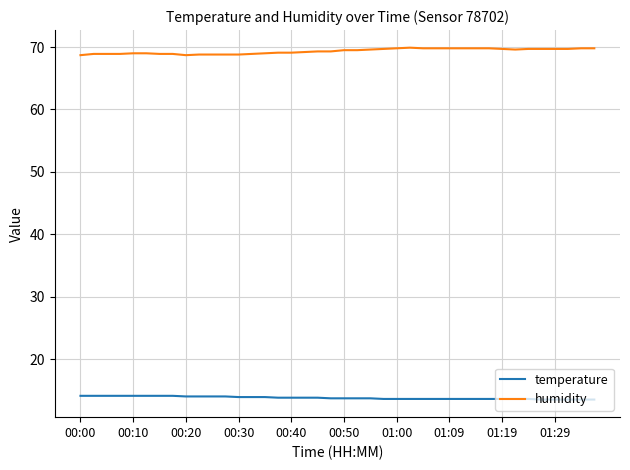

What is the lowest value of the humidity series?

68.7